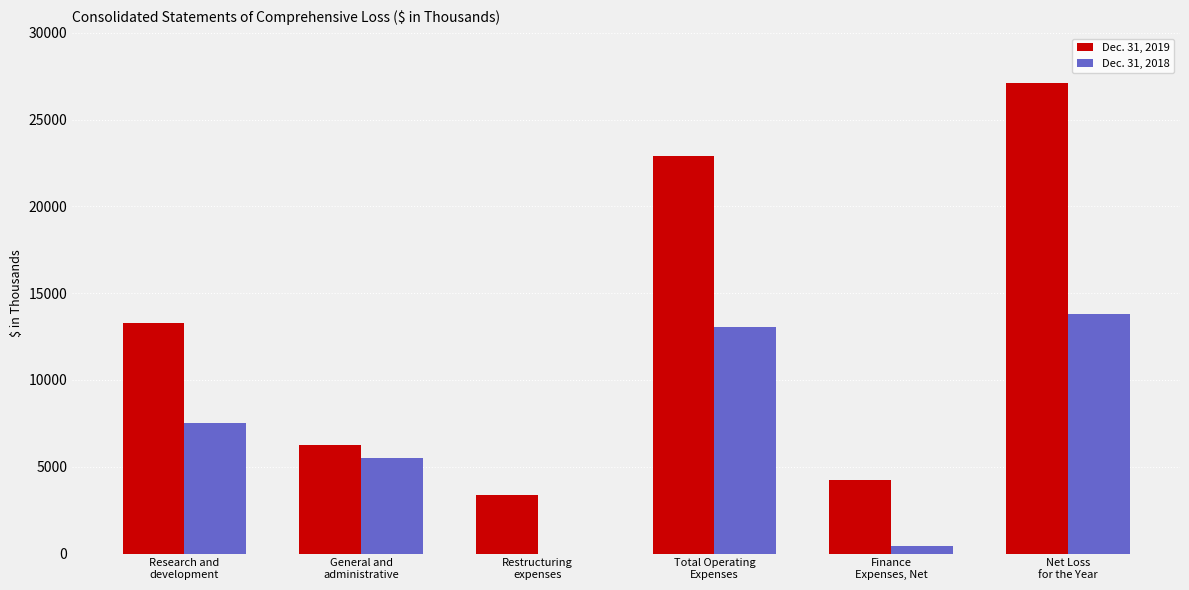

Reading left to right, what are all the values shown in this chart?

Dec. 31, 2019: Research and
development=13303	General and
administrative=6245	Restructuring
expenses=3350	Total Operating
Expenses=22898	Finance
Expenses, Net=4226	Net Loss
for the Year=27124
Dec. 31, 2018: Research and
development=7514	General and
administrative=5521	Restructuring
expenses=0	Total Operating
Expenses=13035	Finance
Expenses, Net=457	Net Loss
for the Year=13798